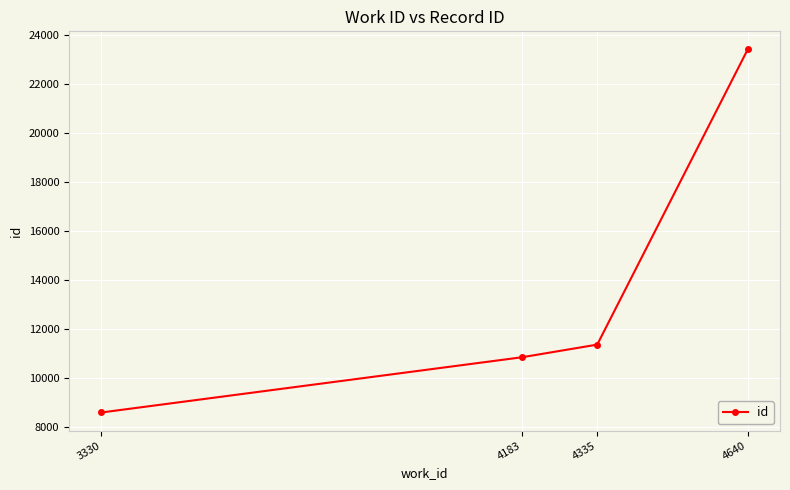

Does the chart display data point markers on the line(s)?

Yes